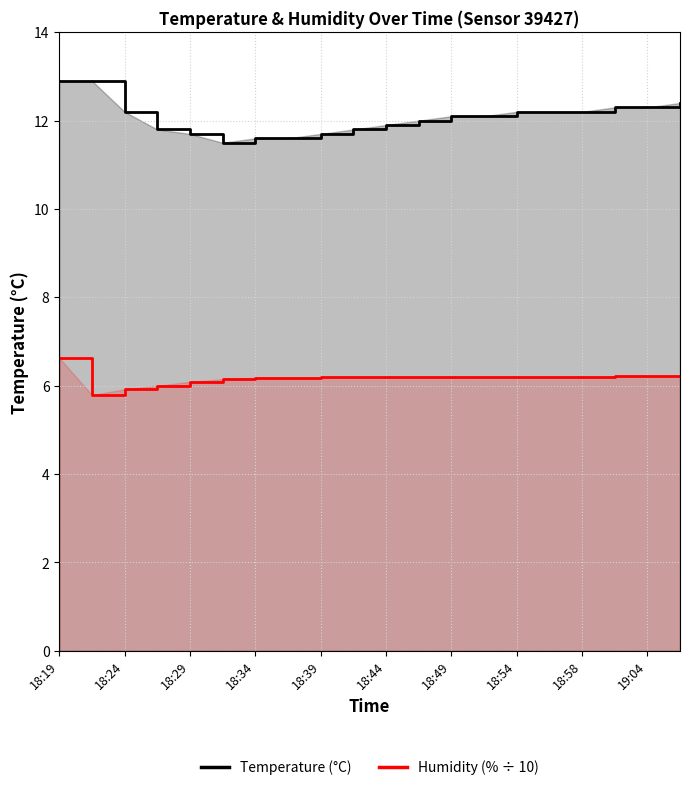

True or false: Temperature (°C) and Humidity (% ÷ 10) cross at least once.

False